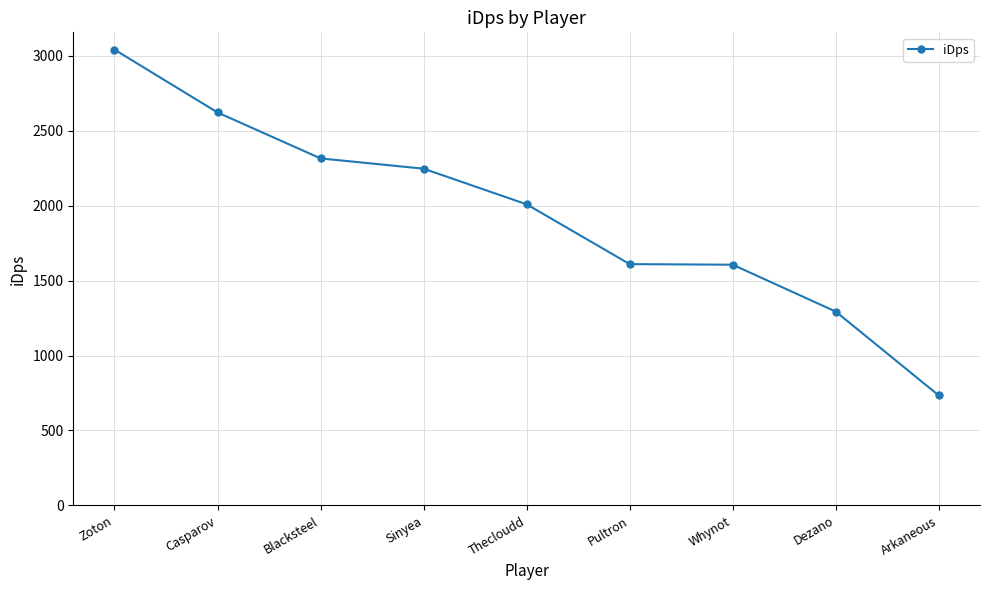

What is the sum of the values at Whynot and Sinyea?

3853.2